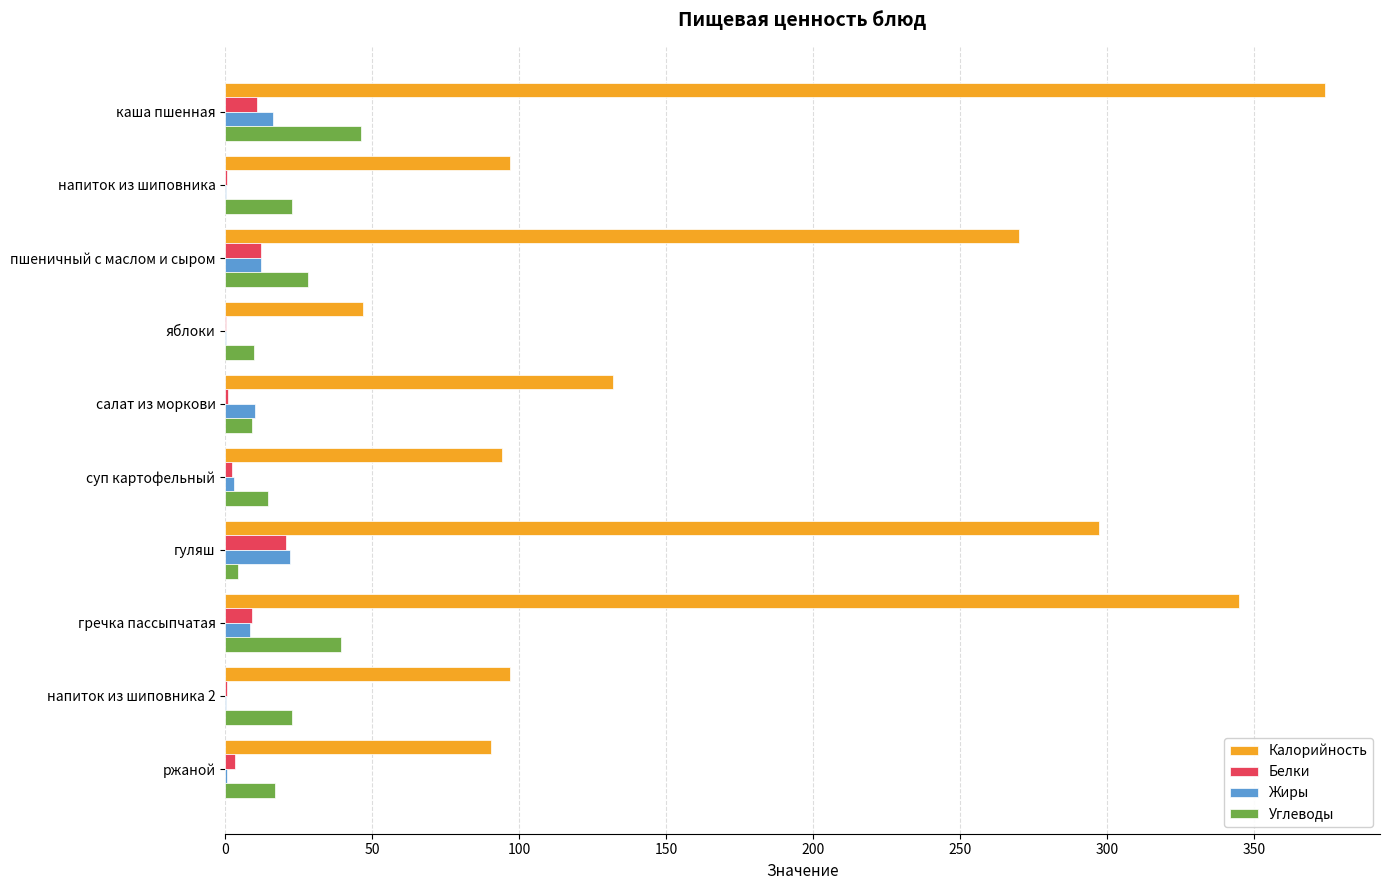

At which category is the sum across all series the highest?

каша пшенная